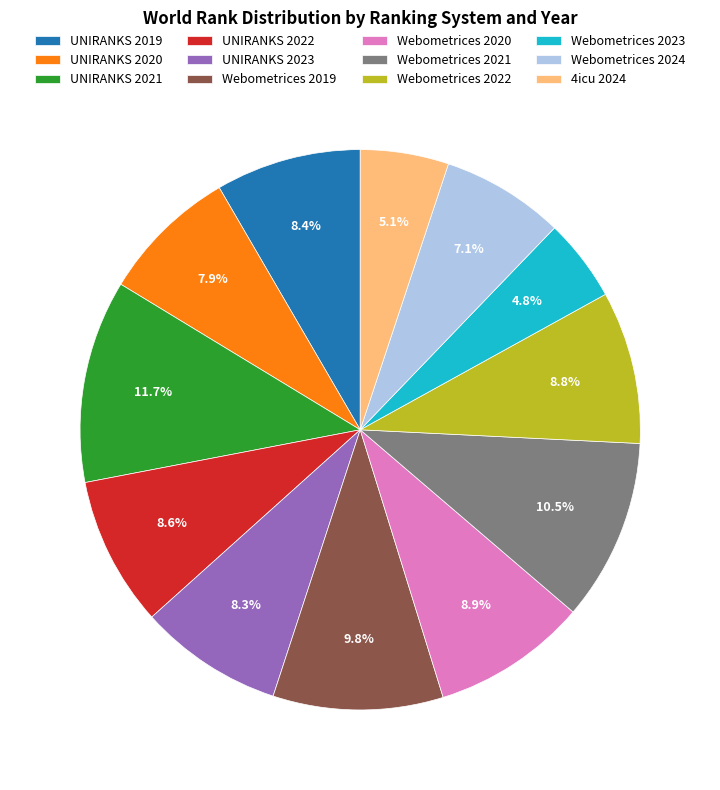

Approximately how many times larger is the value at UNIRANKS 2020 compared to UNIRANKS 2023?

1.0